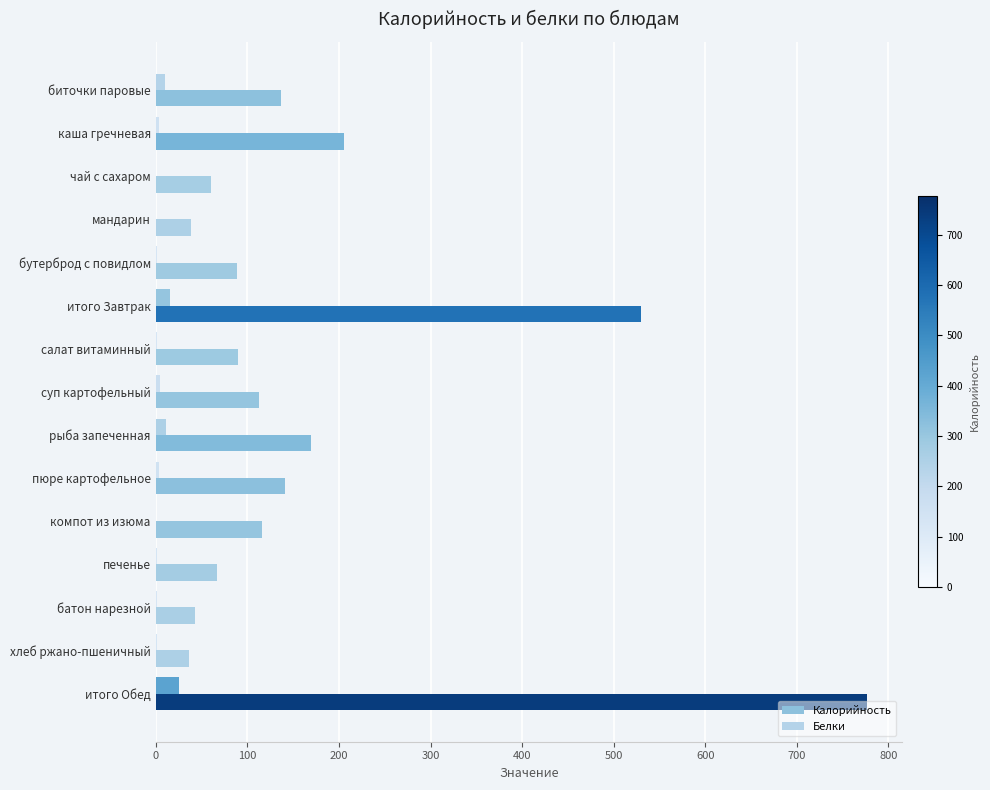

Count the number of categories in the chart.

15